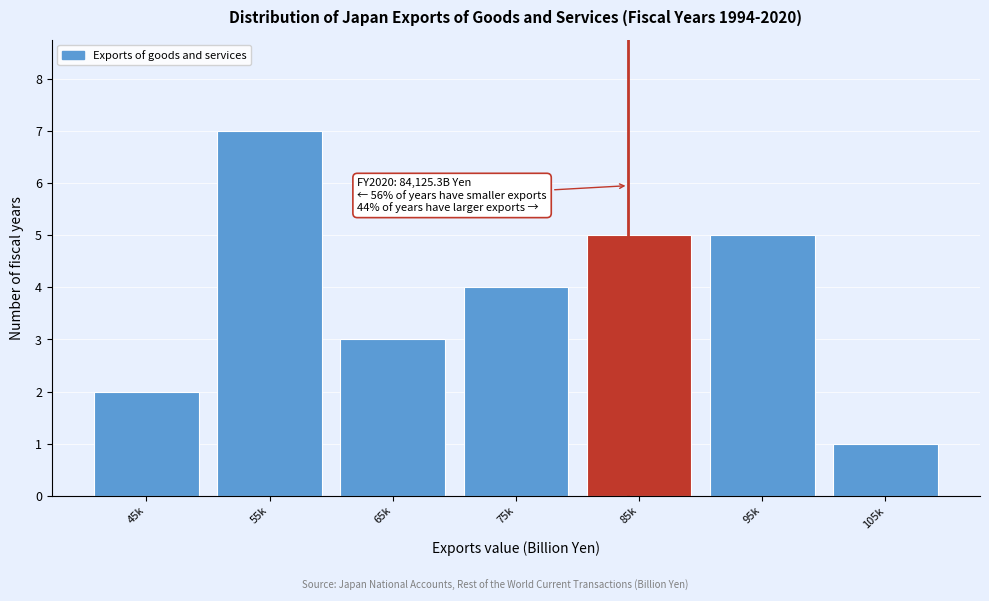

Reading right to left, transcribe all the data shown in this chart.

105k=1	95k=5	85k=5	75k=4	65k=3	55k=7	45k=2